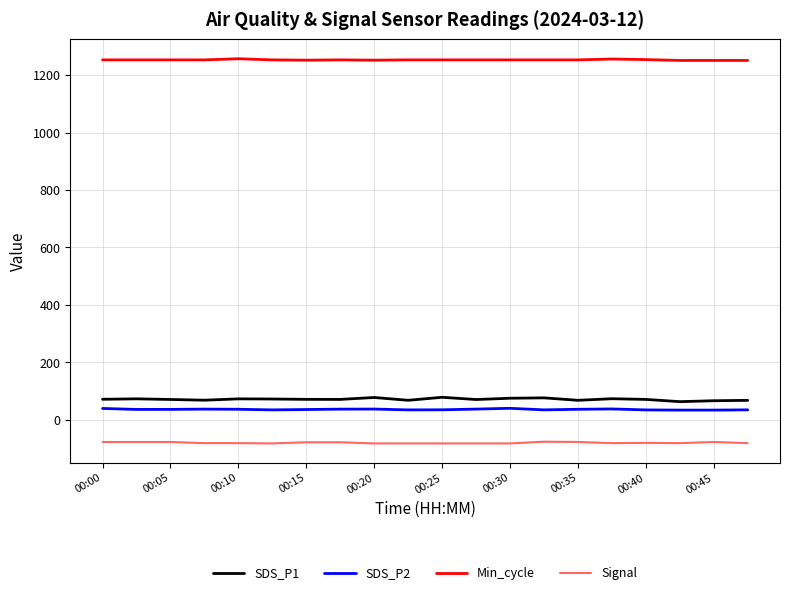

True or false: SDS_P2 and Signal intersect in this chart.

False